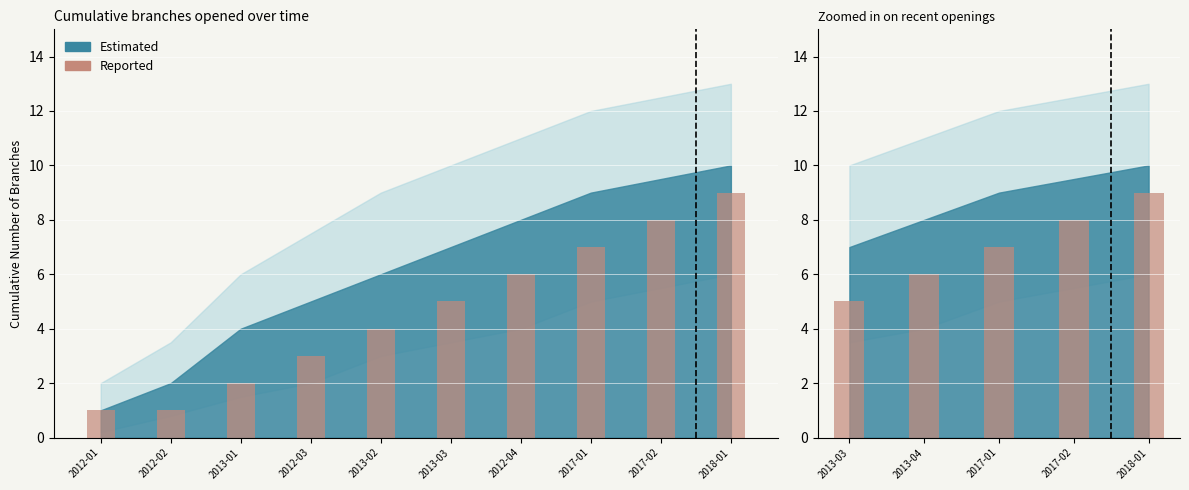

Which category has the lowest value across all series?

2013-03